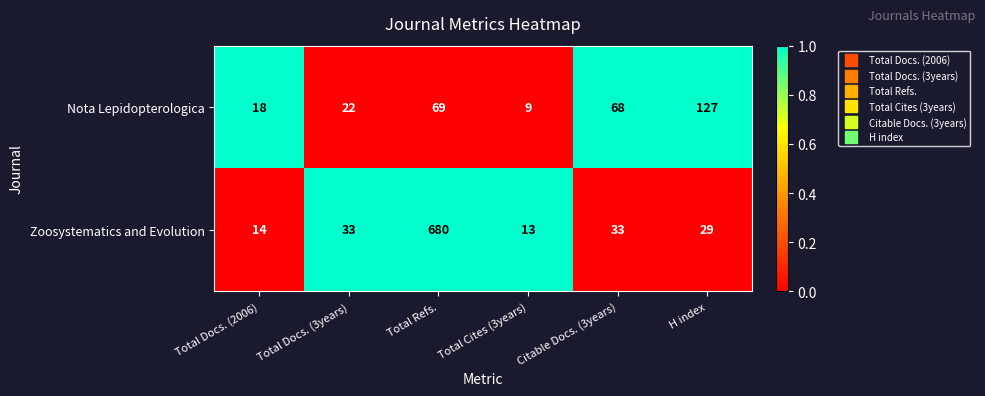

Reading left to right, what are all the values shown in this chart?

Nota Lepidopterologica: Total Docs. (2006)=18	Total Docs. (3years)=22	Total Refs.=69	Total Cites (3years)=9	Citable Docs. (3years)=68	H index=127
Zoosystematics and Evolution: Total Docs. (2006)=14	Total Docs. (3years)=33	Total Refs.=680	Total Cites (3years)=13	Citable Docs. (3years)=33	H index=29